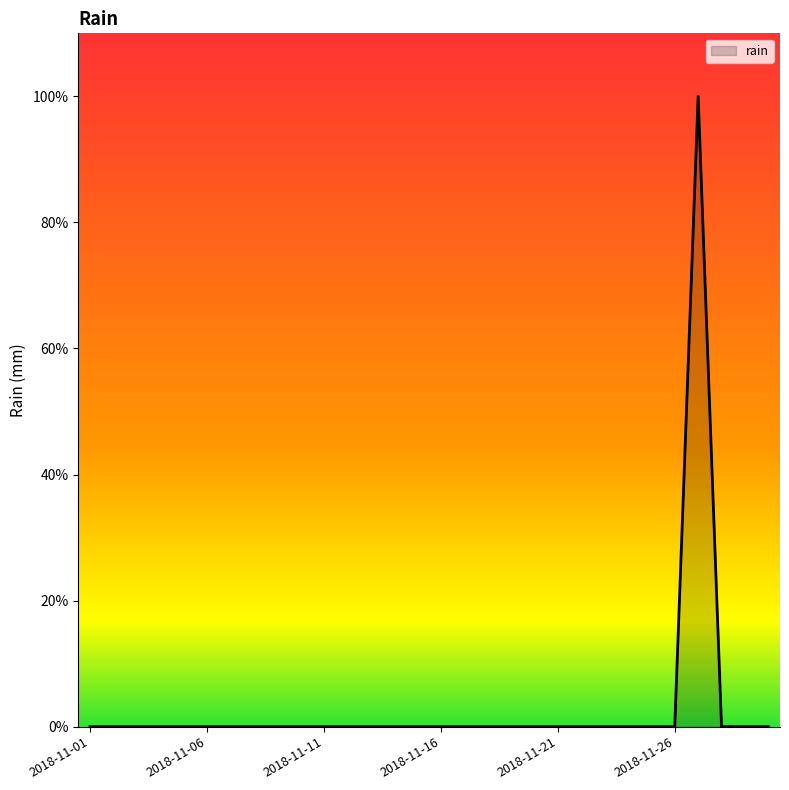

What is the greatest value displayed?

1